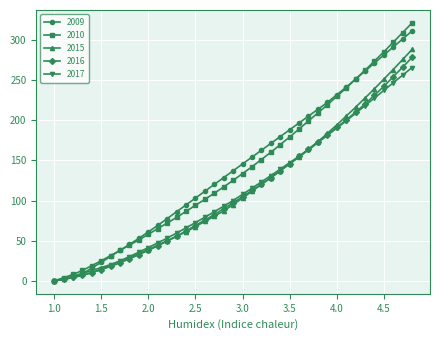

How many values in the 2009 series are below 137?

19